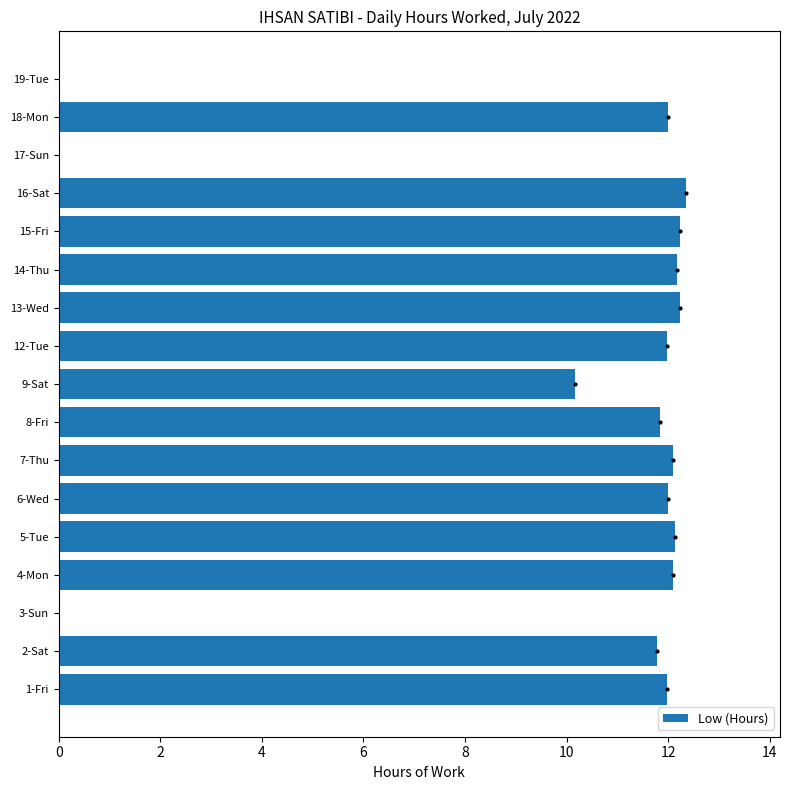

Where is the data nearest to the value 6?

9-Sat